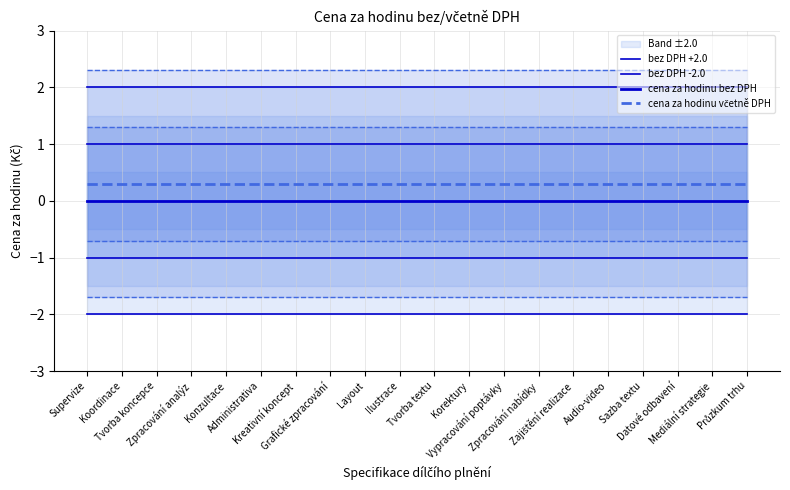

Where is cena za hodinu včetně DPH nearest to the value 0?

Supervize